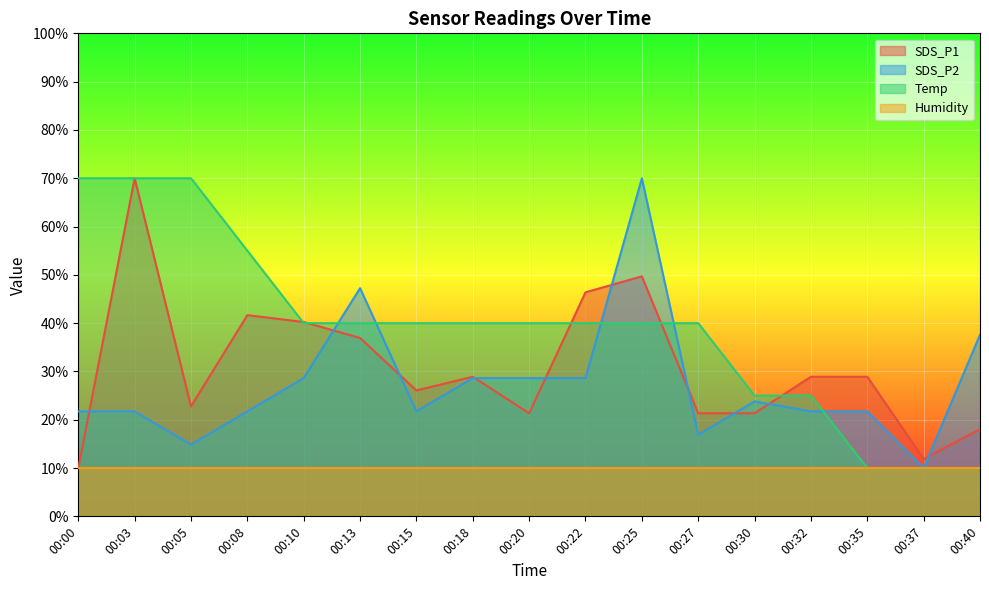

What is the difference between the maximum and minimum values in the SDS_P2 series?

60.0